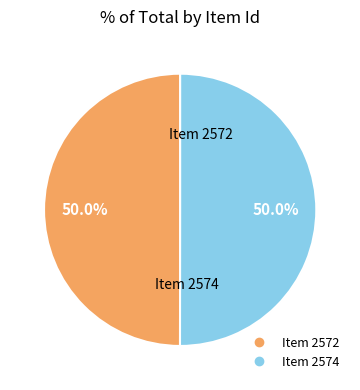

What is the ratio of the value at Item 2572 to the value at Item 2574?

1.0